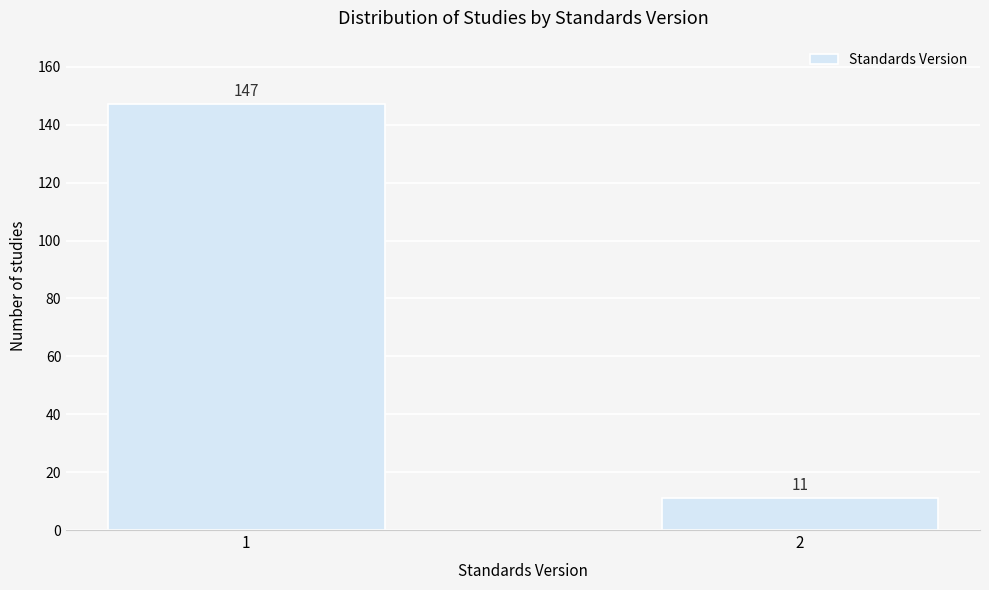

Reading left to right, list all the values displayed in this chart.

147	11